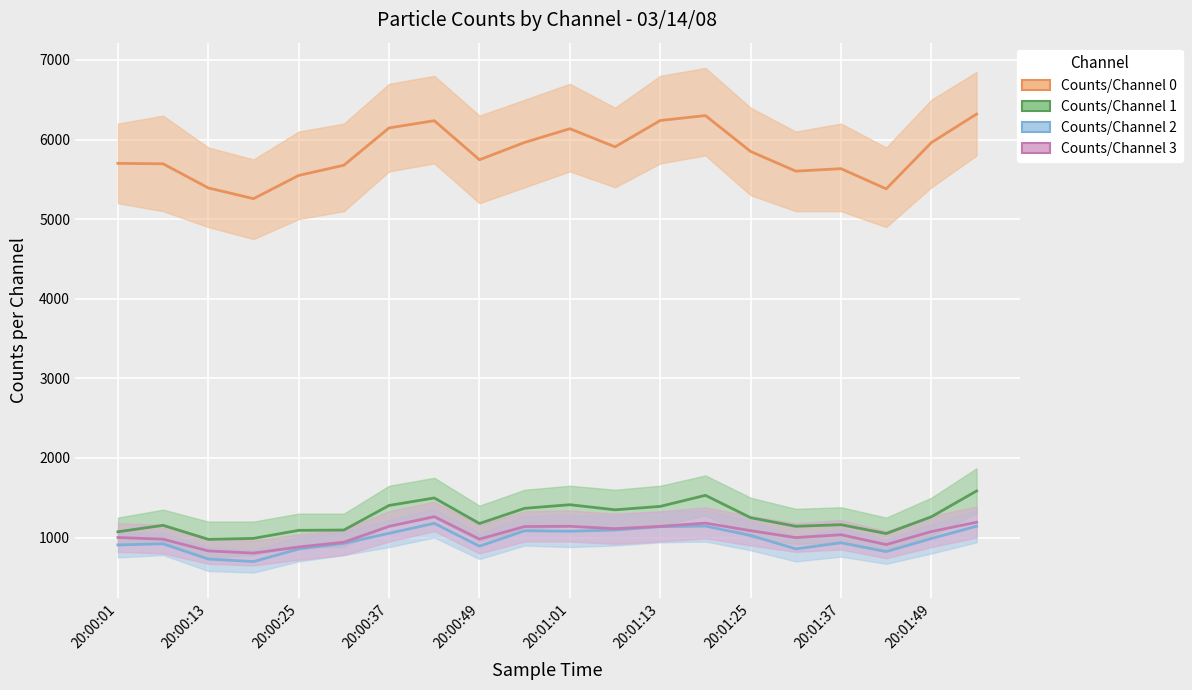

What is the value of the Counts/Channel 1 point at the 17th from the left?

1161